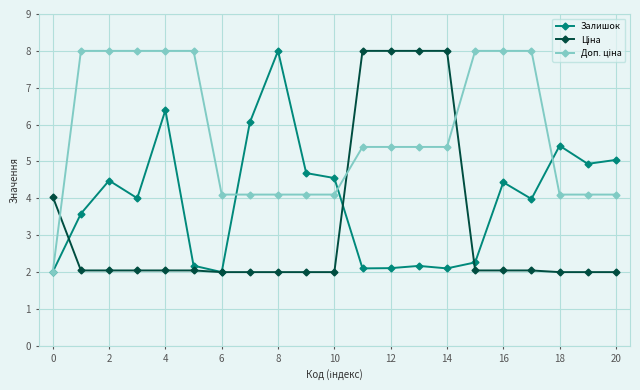

What is the maximum value shown in the chart?

8.0